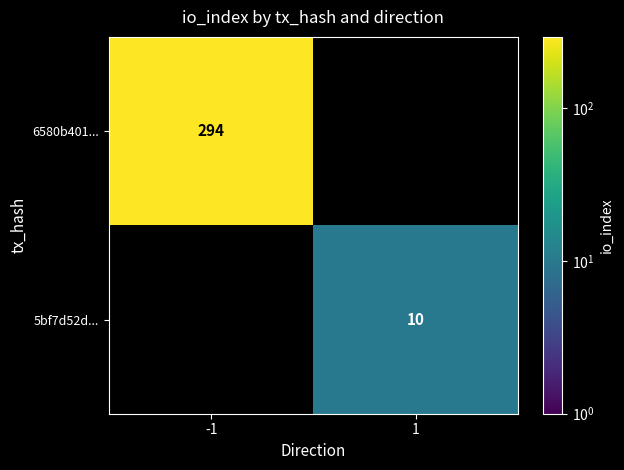

Is it true that 6580b401... equals 294 at -1?

True